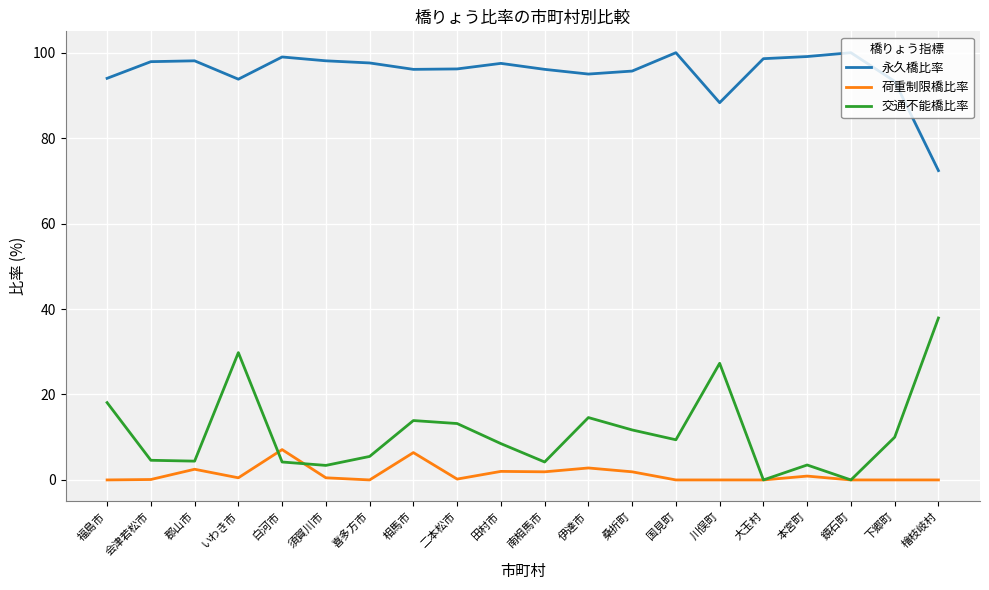

What is the average value of the 永久橋比率 series?

95.3